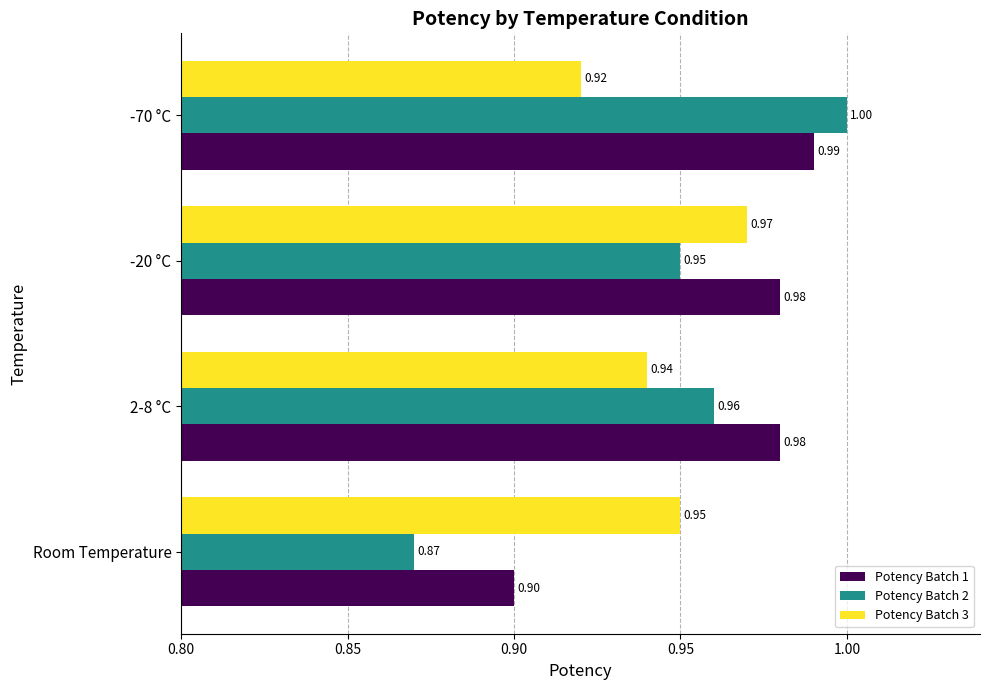

At how many categories does at least one series exceed 0?

4